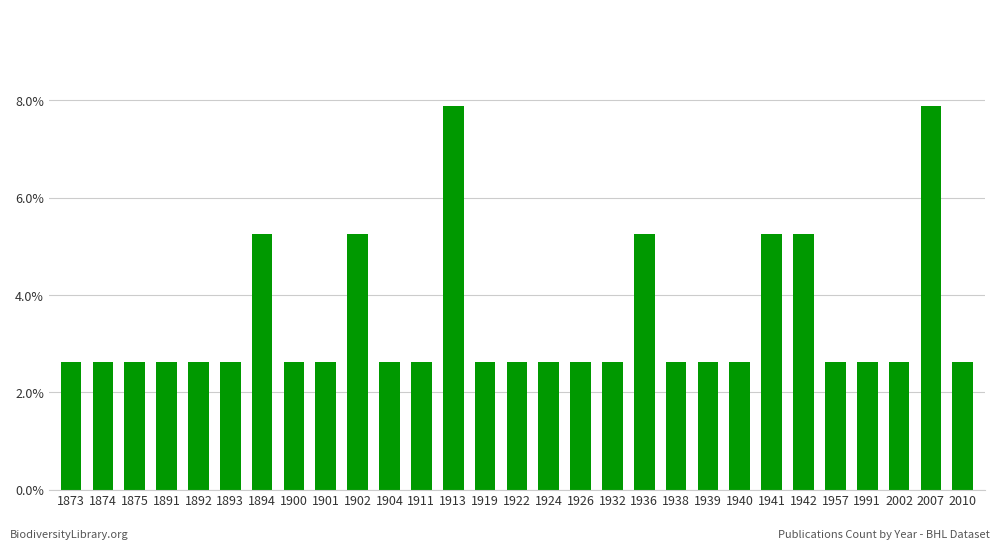

Reading right to left, list all the values displayed in this chart.

0.0	0.1	0.0	0.0	0.0	0.1	0.1	0.0	0.0	0.0	0.1	0.0	0.0	0.0	0.0	0.0	0.1	0.0	0.0	0.1	0.0	0.0	0.1	0.0	0.0	0.0	0.0	0.0	0.0